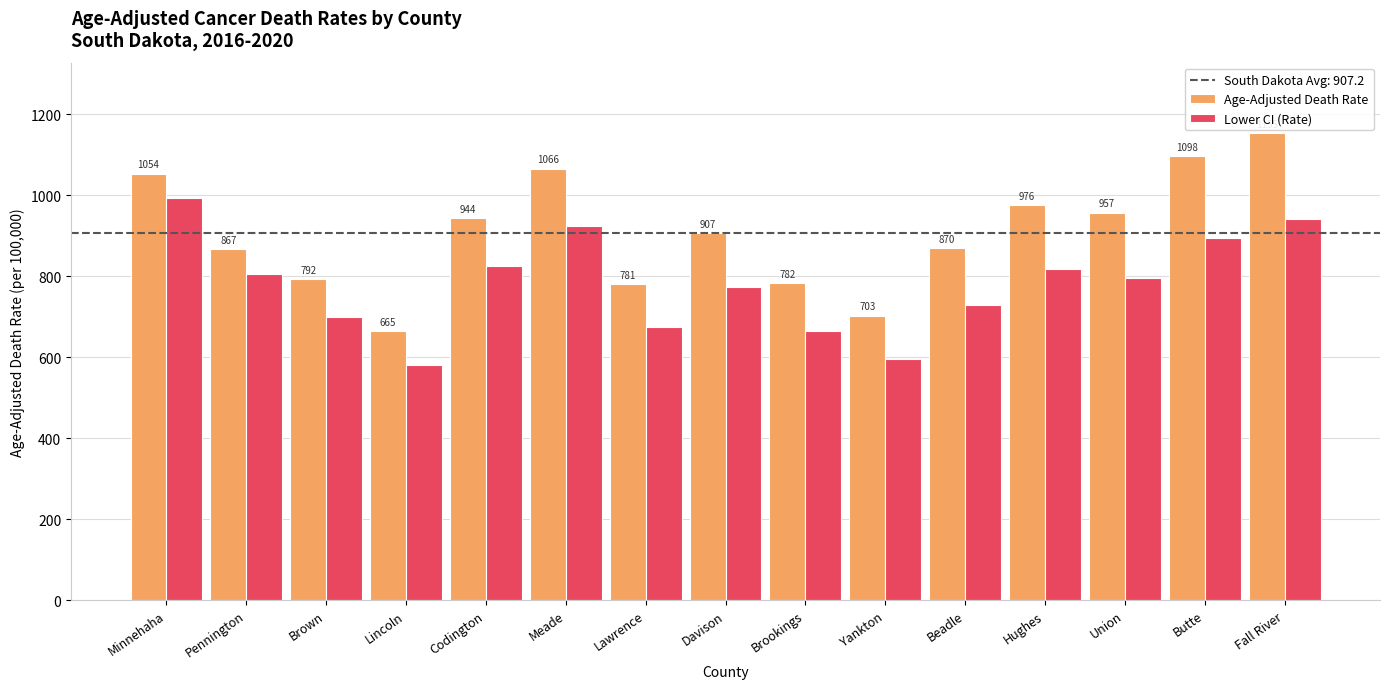

Is the value of Lower CI (Rate) at Meade greater than the value of Age-Adjusted Death Rate at Fall River?

No